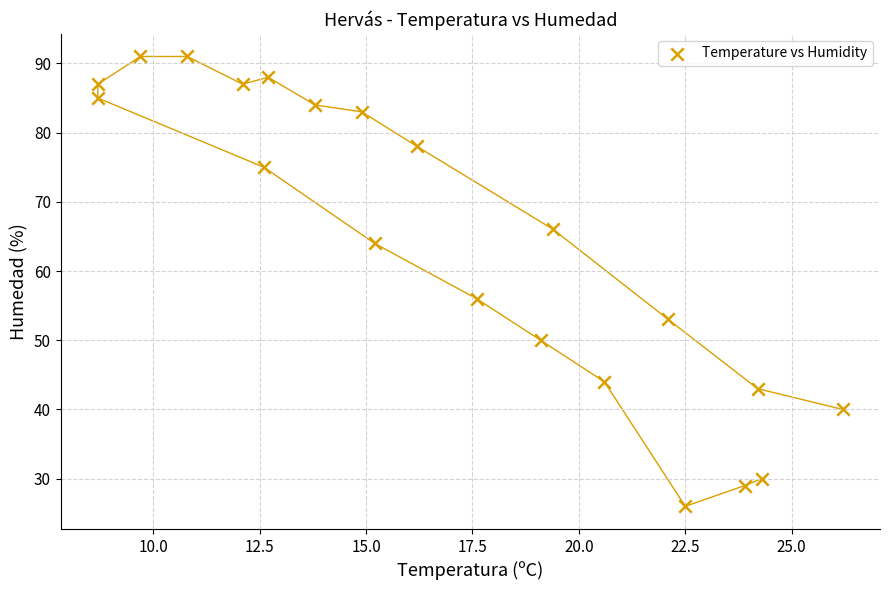

What is the range of Y values (max minus min)?

65